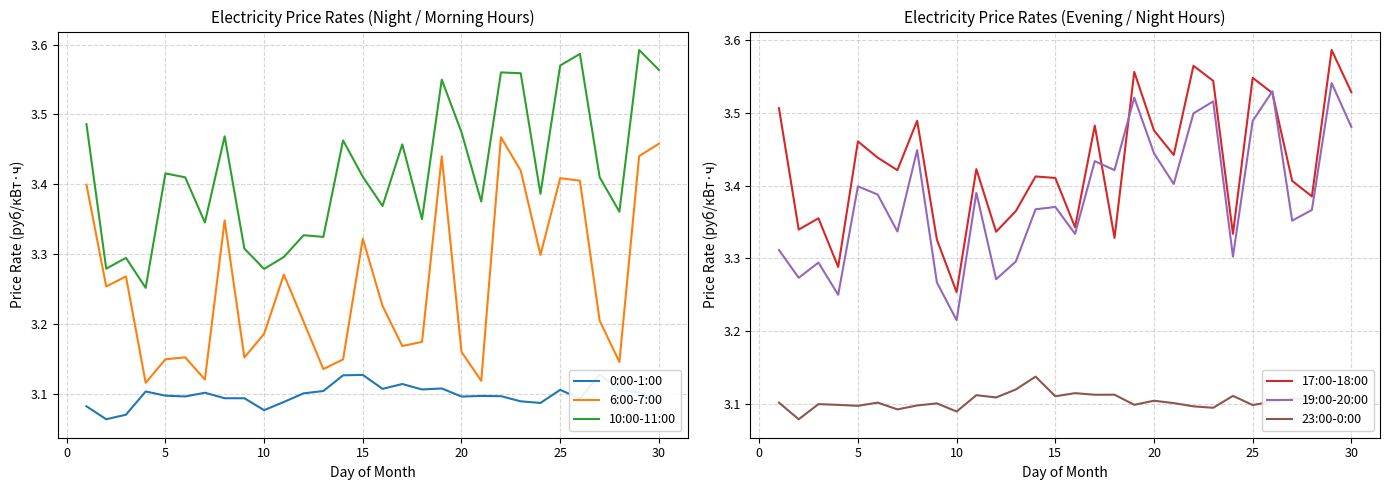

What is the lowest value of the 6:00-7:00 series?

3.1